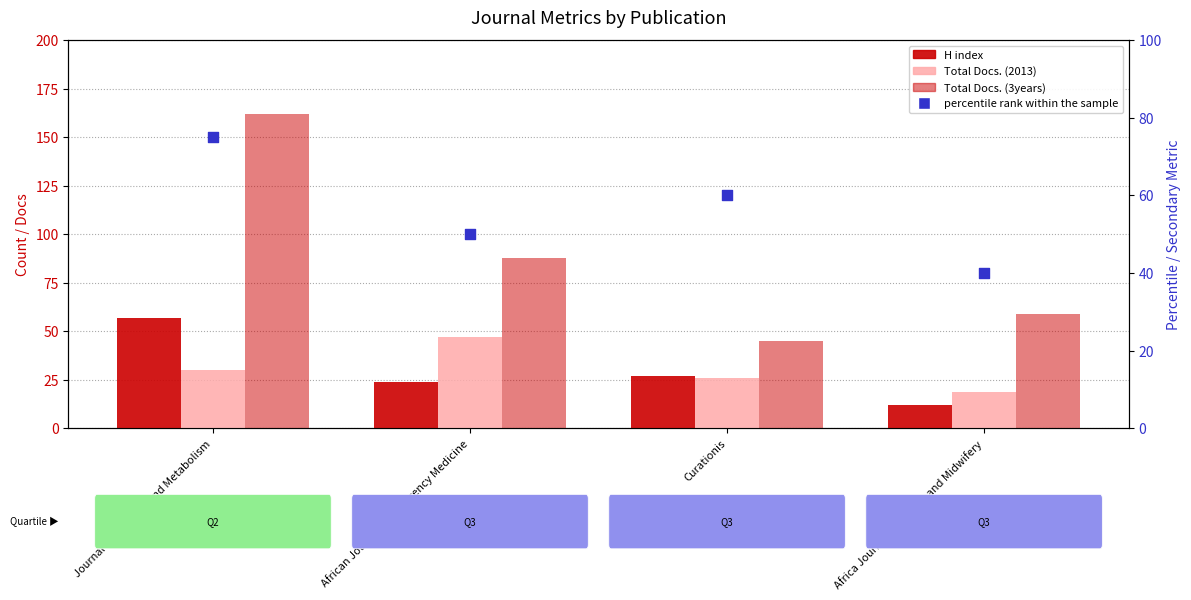

Which series has the largest Y range (max minus min)?

Total Docs. (3years)